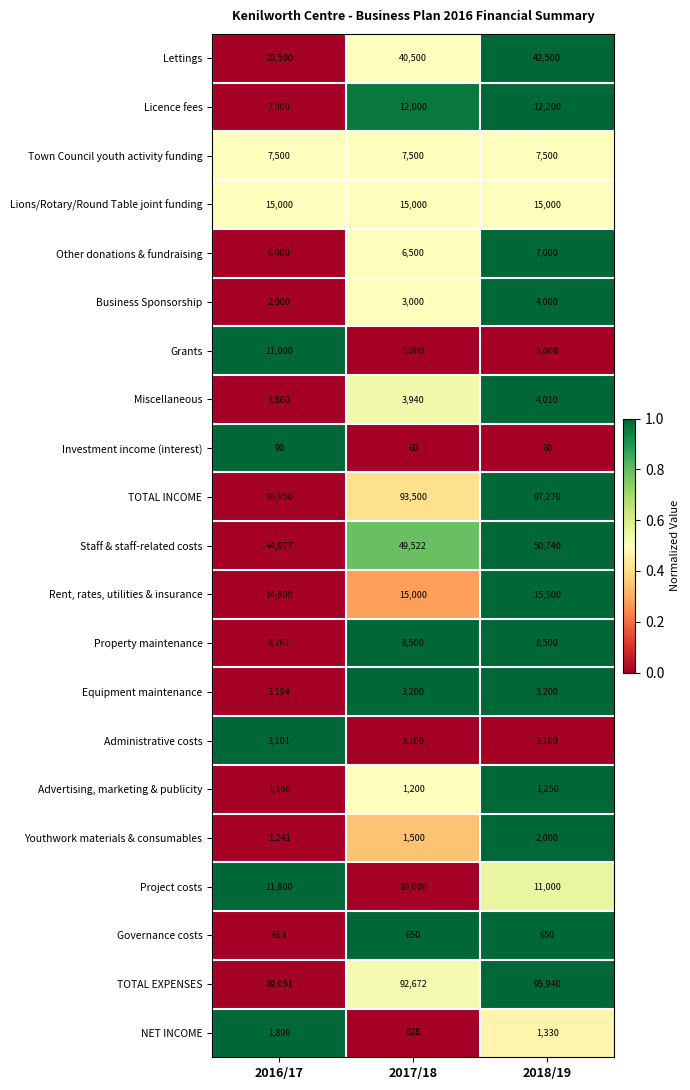

What is the minimum value for Lions/Rotary/Round Table joint funding?

15000